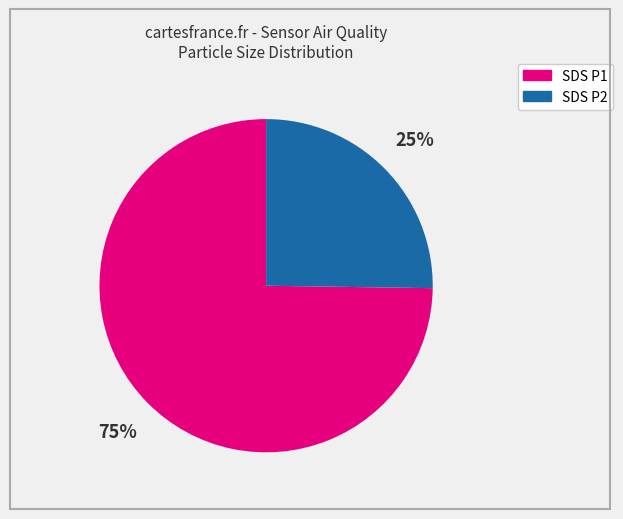

To the nearest percent, what is the difference between the largest and smallest slice percentages?

50%